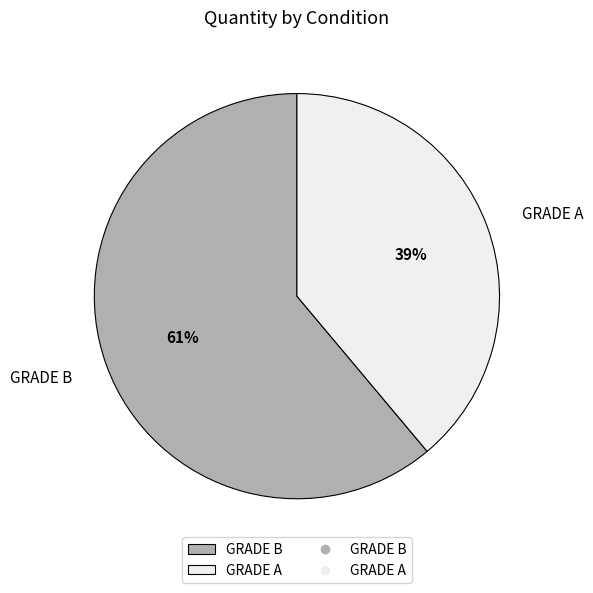

True or false: GRADE B accounts for 75% of the total.

False